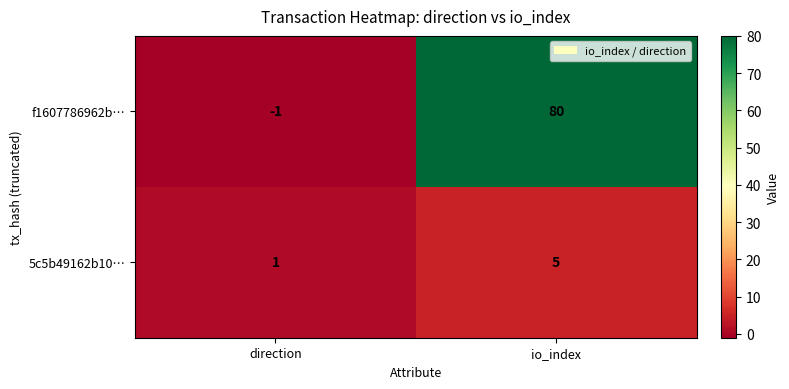

Rank the series by their maximum value, from lowest to highest.

5c5b49162b10…, f1607786962b…